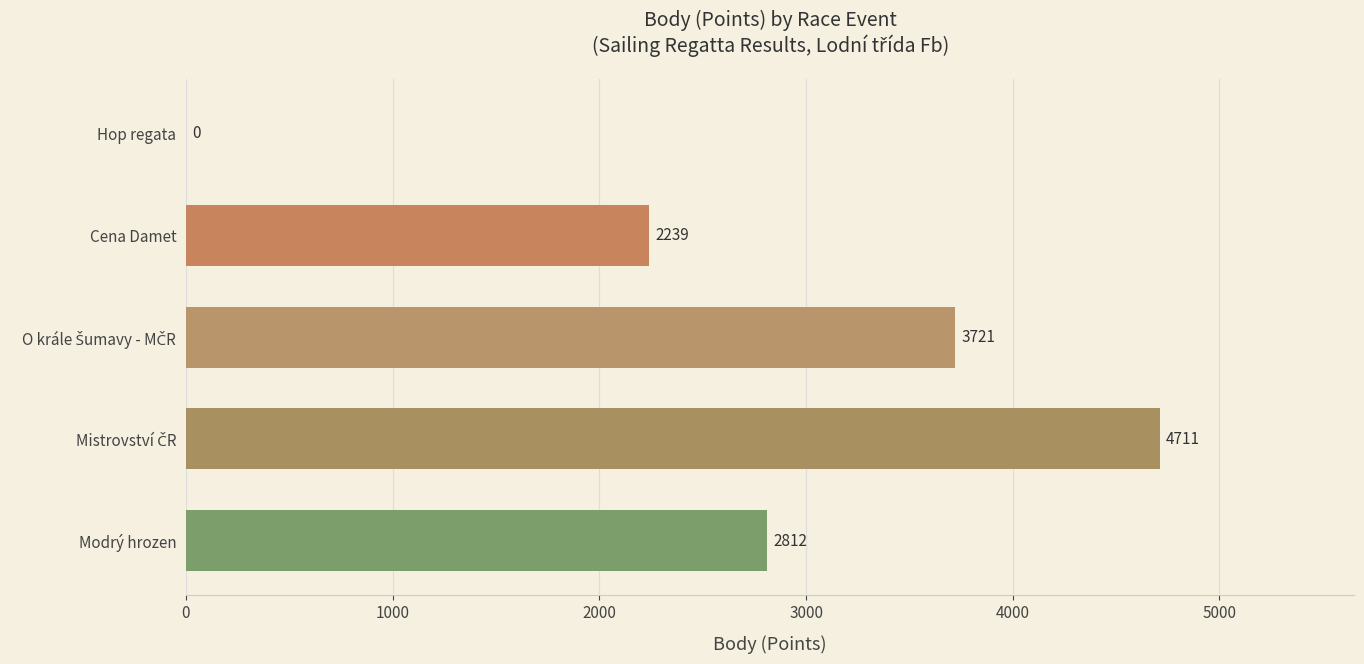

What is the change in value from Hop regata to Modrý hrozen?

+2812